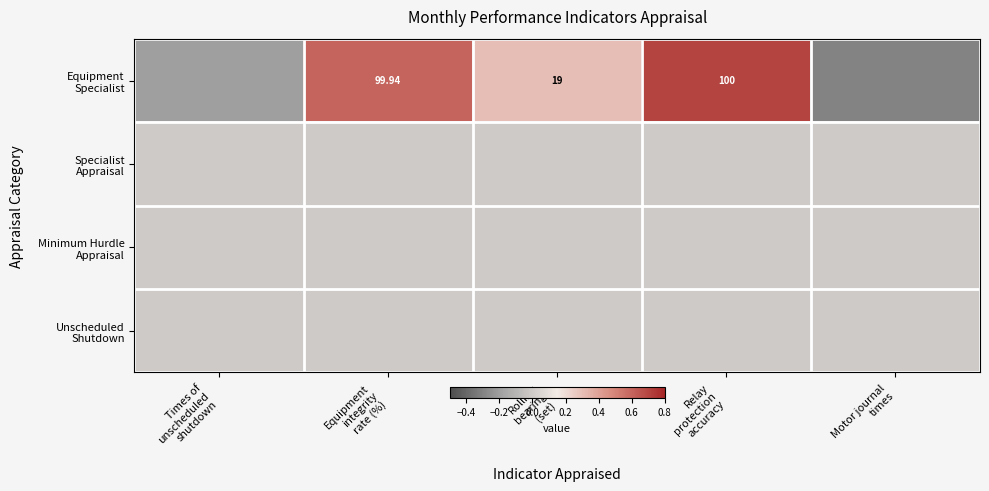

True or false: Unscheduled Shutdown has a value of 0.0 at Relay protection accuracy.

True